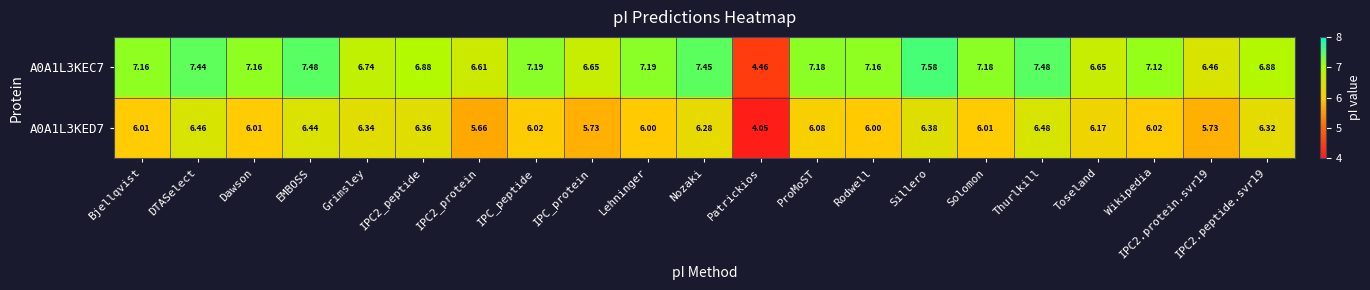

At which label does A0A1L3KED7 first exceed 6?

Bjellqvist